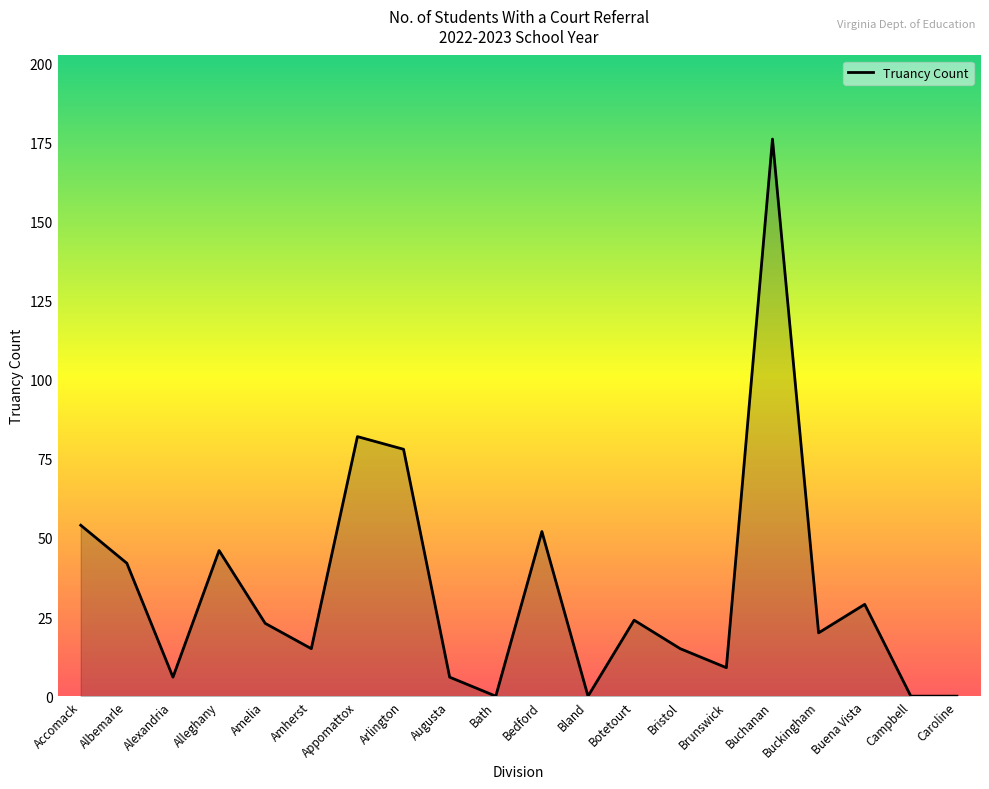

At which category does the chart reach its peak across all series?

Buchanan